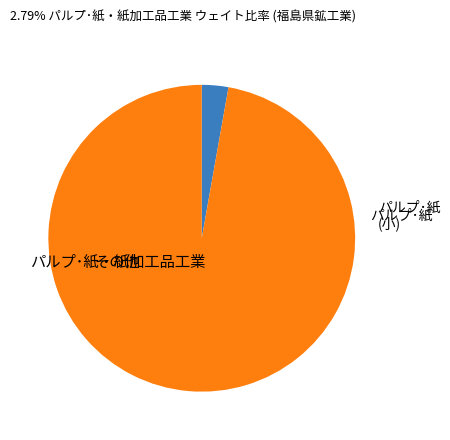

Is there a majority slice in this chart?

Yes